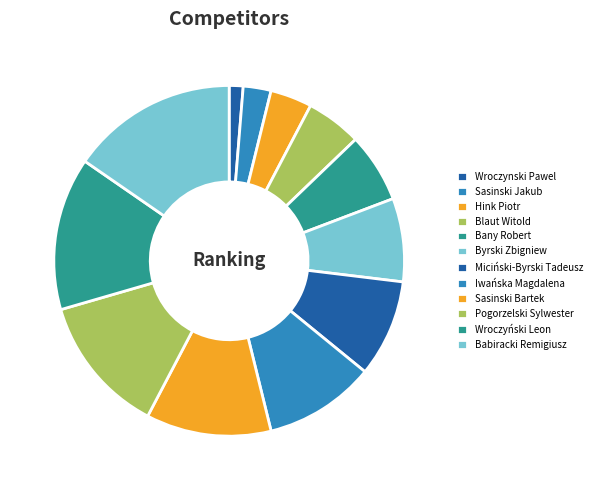

Which slice is the smallest?

Wroczynski Pawel